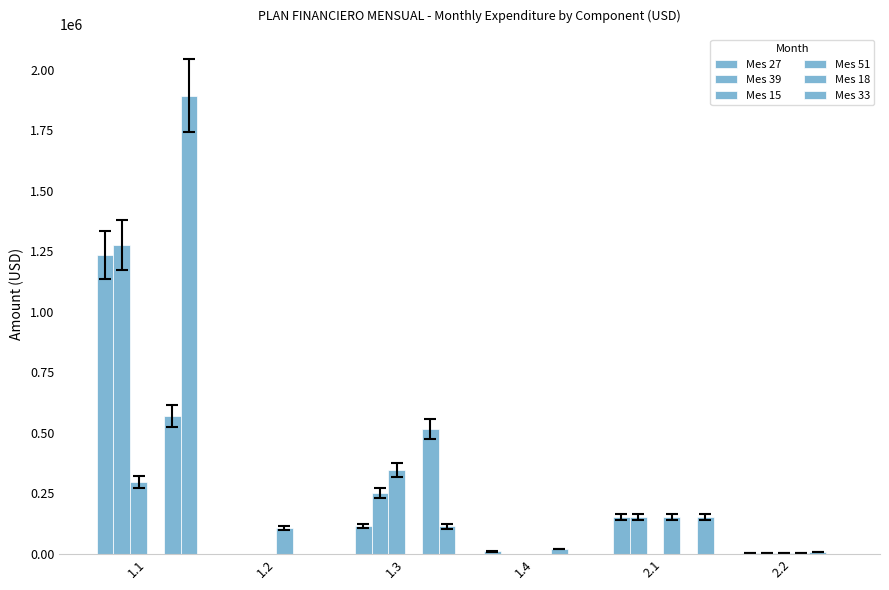

Where is Mes 51 nearest to the value 75000?

1.2